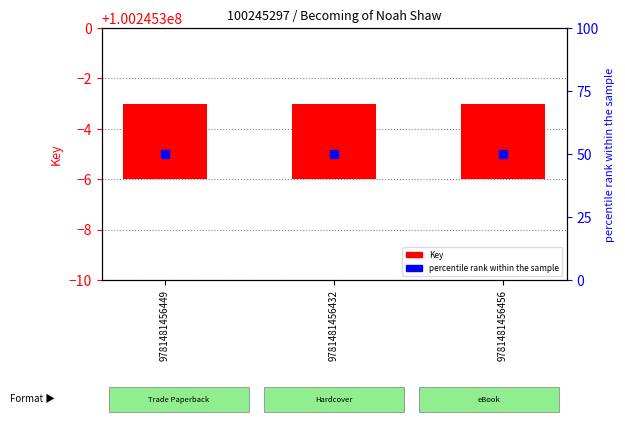

What is the total value across all series at 9781481456456?

53